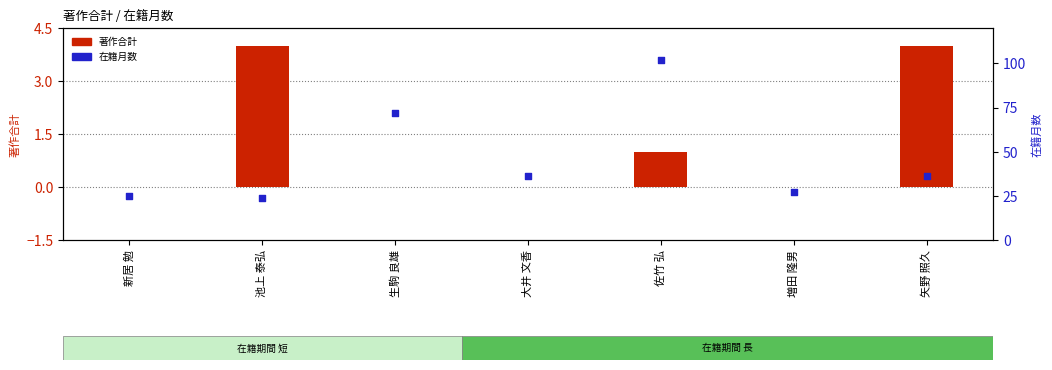

Which series has the largest total across all categories?

在籍月数